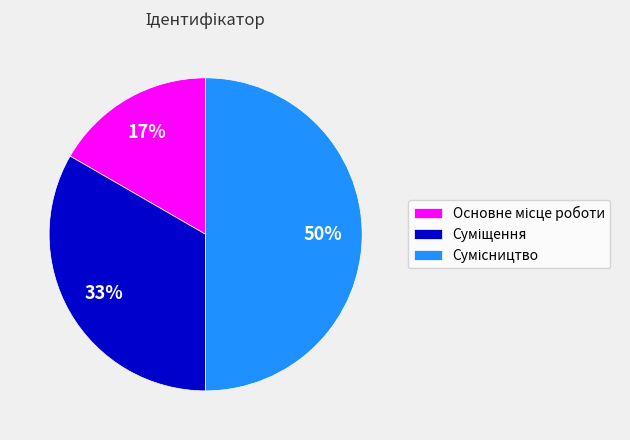

To the nearest percent, what is the average slice percentage?

33%